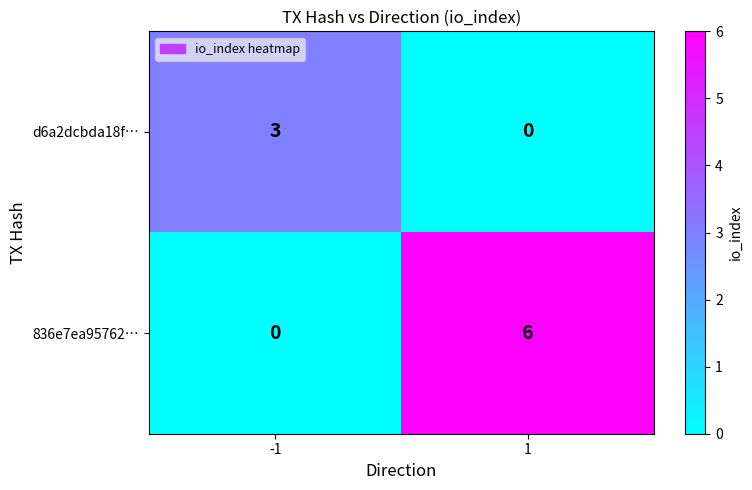

At 1, list the series in order from smallest to largest.

d6a2dcbda18f…, 836e7ea95762…